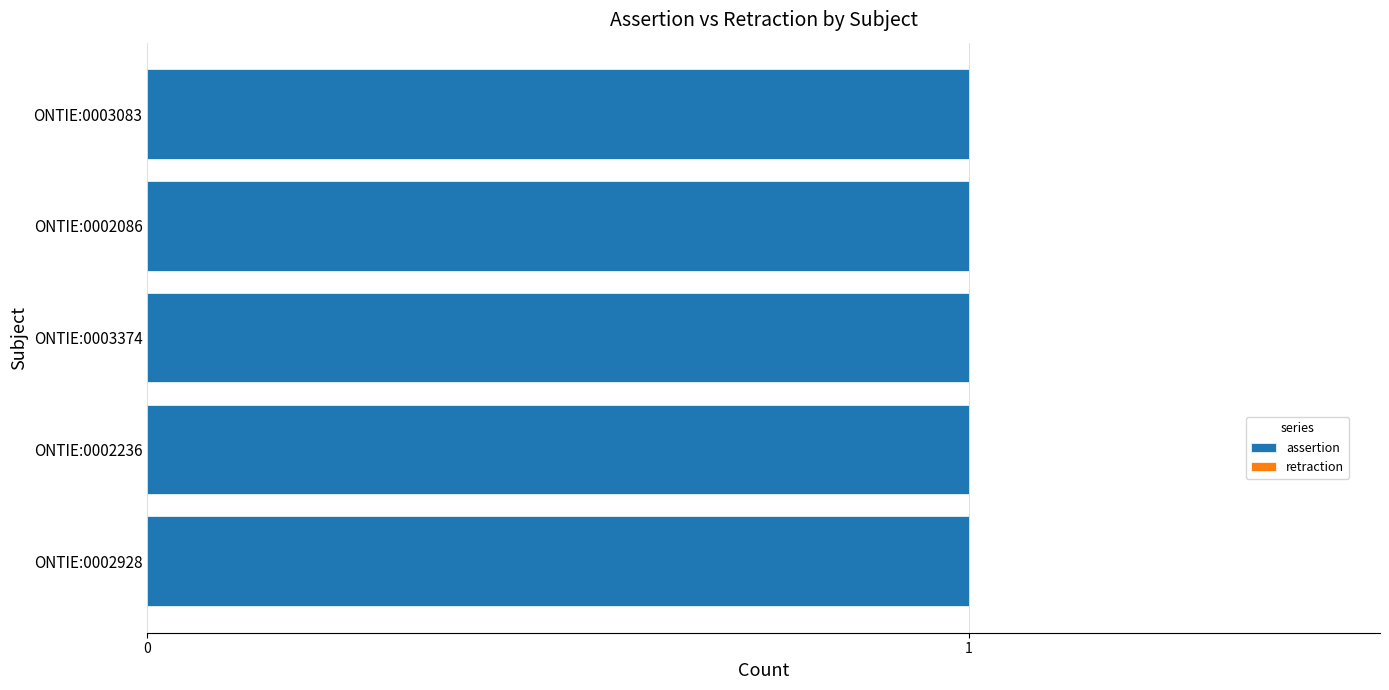

Reading left to right, what are all the values shown in this chart?

assertion: ONTIE:0002928=1	ONTIE:0002236=1	ONTIE:0003374=1	ONTIE:0002086=1	ONTIE:0003083=1
retraction: ONTIE:0002928=0	ONTIE:0002236=0	ONTIE:0003374=0	ONTIE:0002086=0	ONTIE:0003083=0